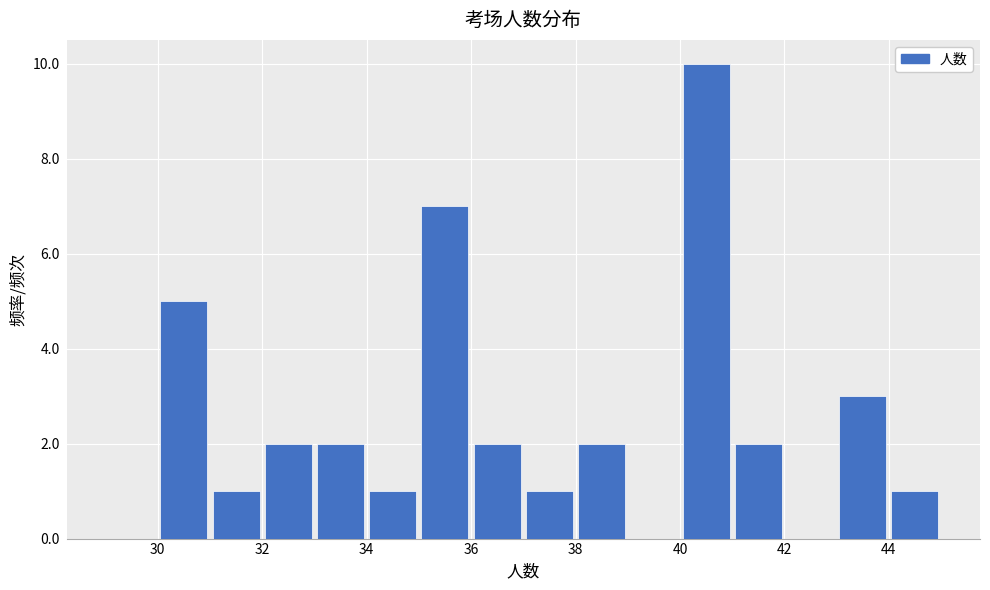

Over which range of the x-axis is the bar tallest?

40 to 41